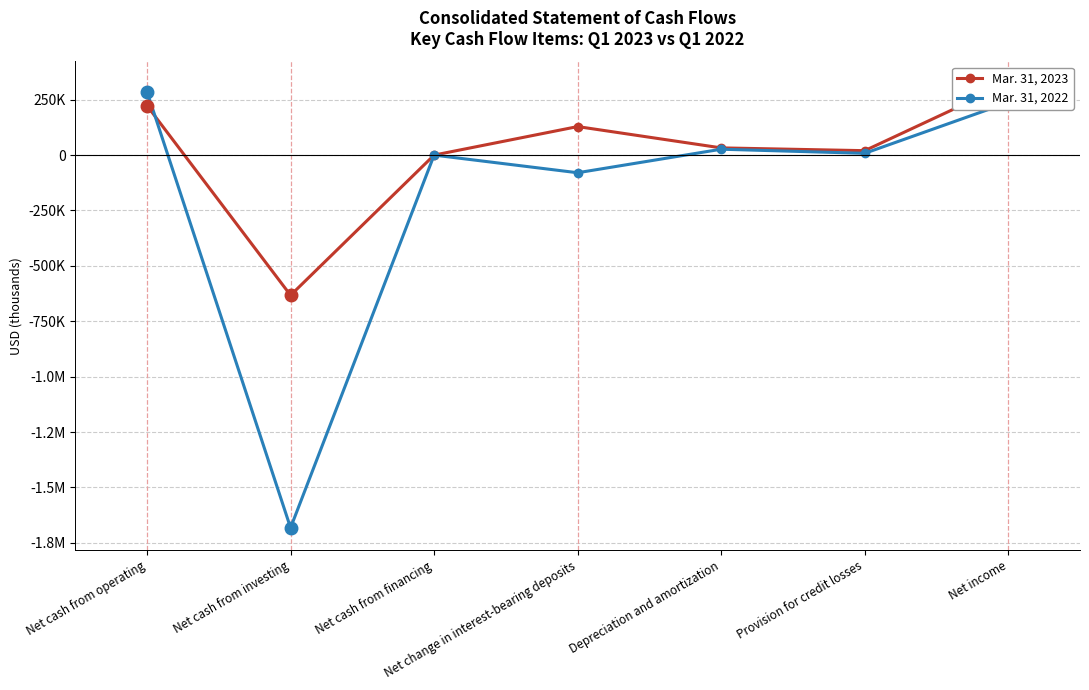

Is the value of Mar. 31, 2023 at Depreciation and amortization greater than the value of Mar. 31, 2022 at Net change in interest-bearing deposits?

Yes